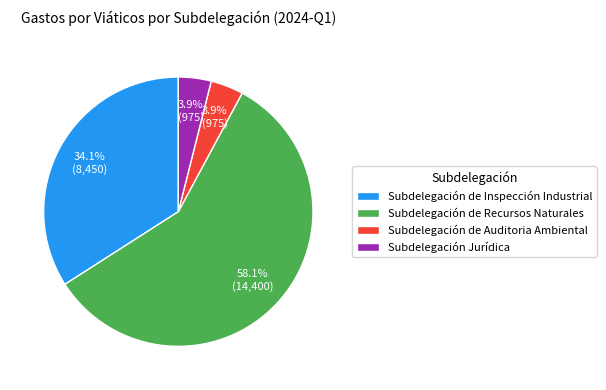

What is the majority slice?

Subdelegación de Recursos Naturales